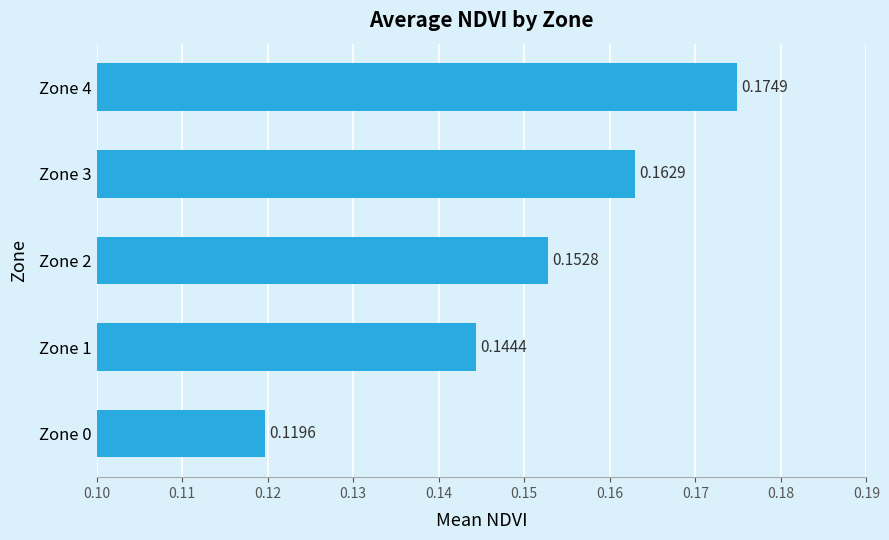

Rank the categories by value from lowest to highest.

Zone 0, Zone 1, Zone 2, Zone 3, Zone 4